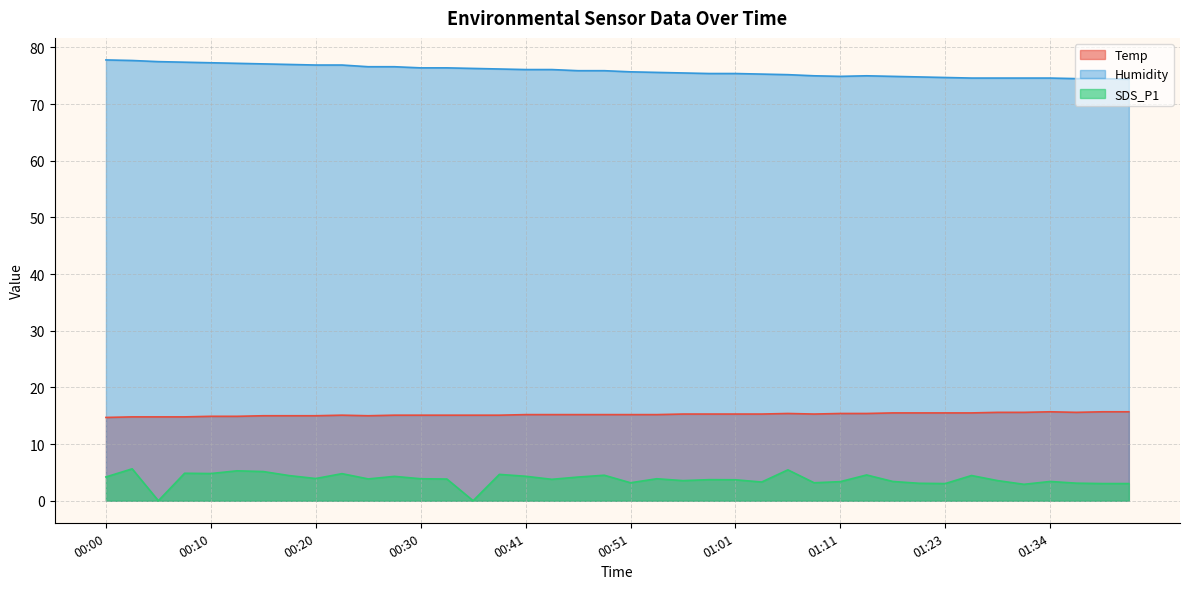

Read the Humidity value at 00:07.

77.4